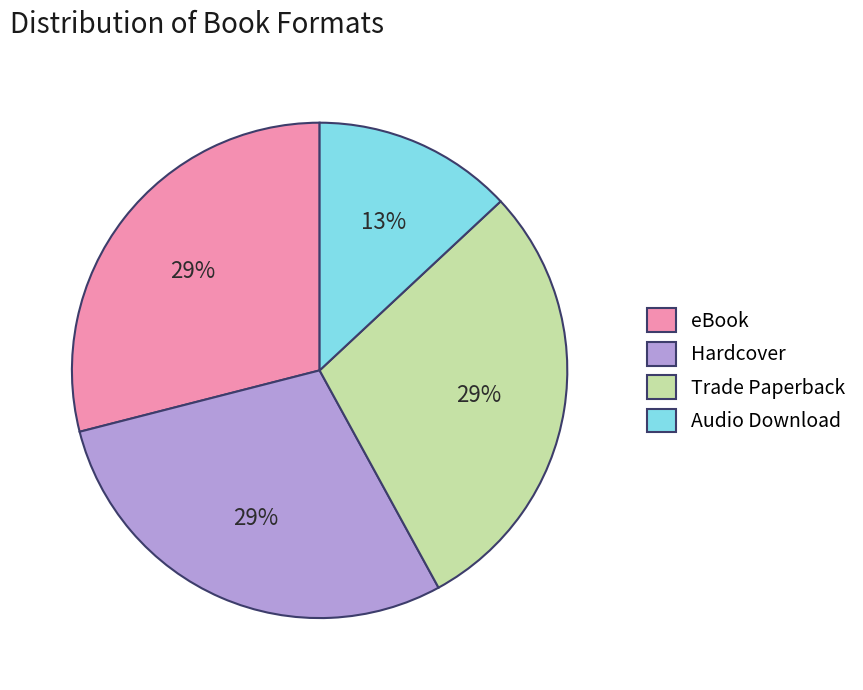

Does eBook represent more than half of the total?

No